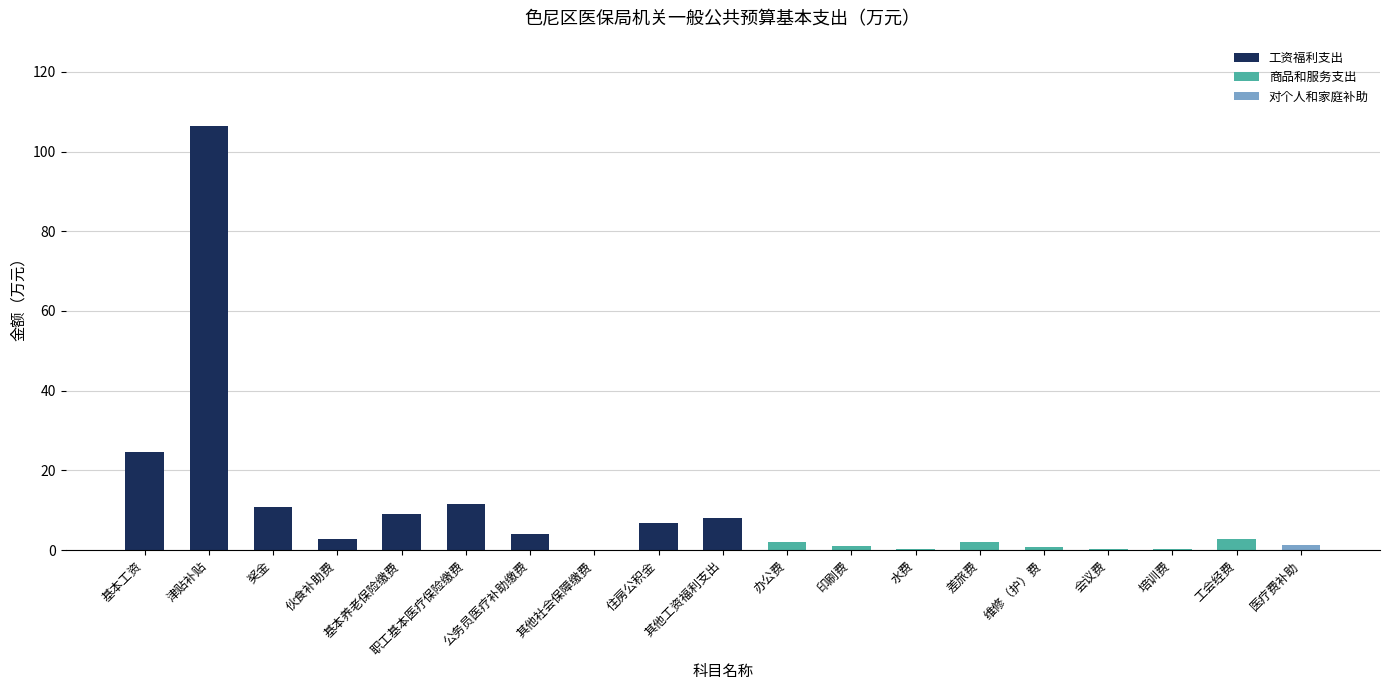

Where is the data nearest to the value 53?

基本工资